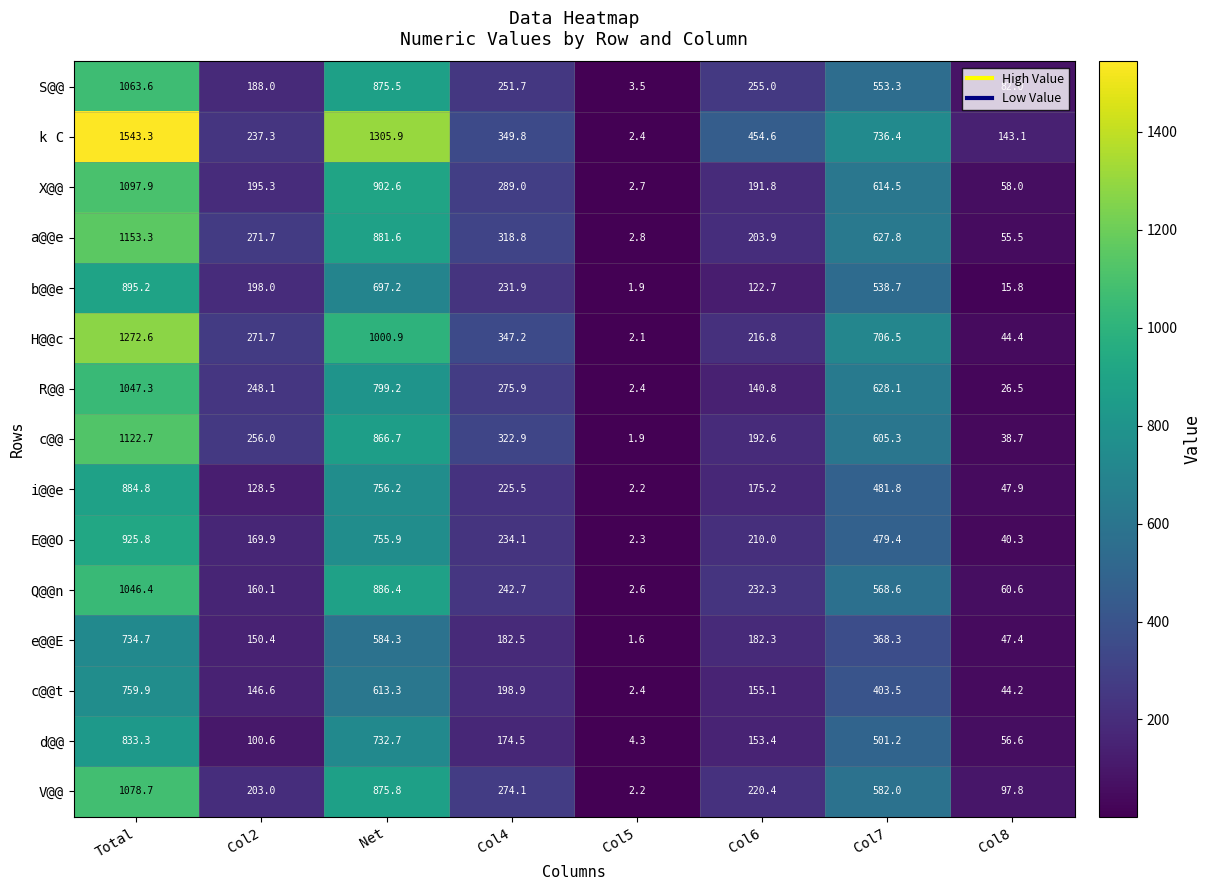

True or false: k C has a value of 349.8 at Col4.

True